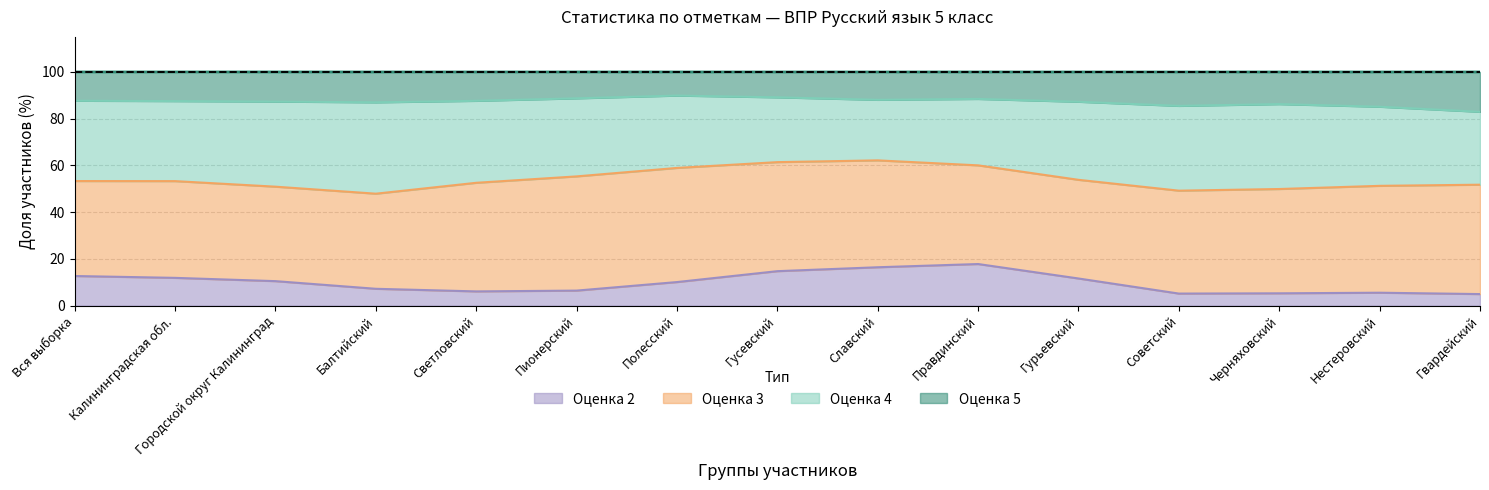

True or false: 4 has a value of 43.6 at Правдинский.

False